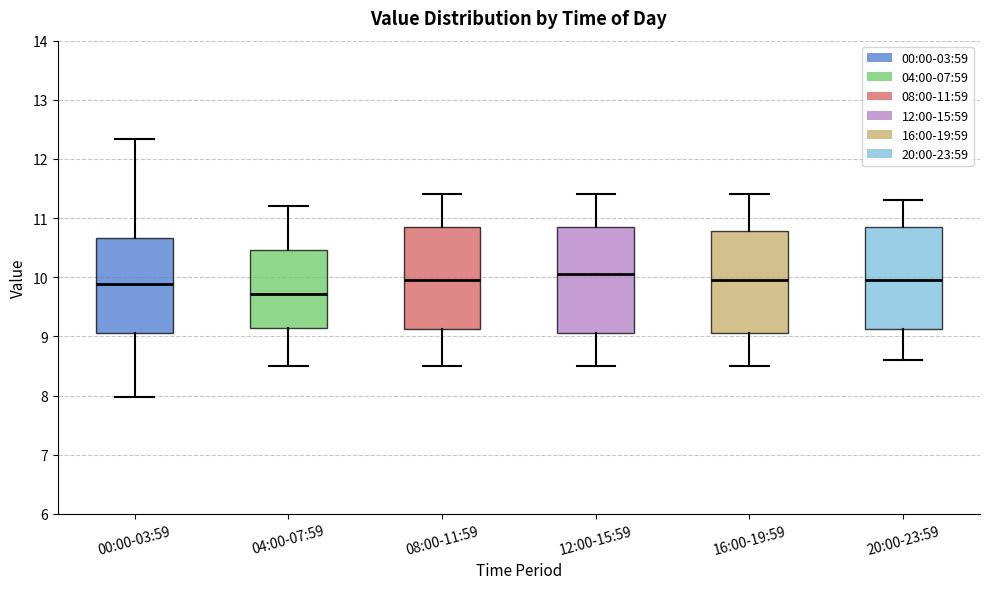

Reading left to right, transcribe this box plot: for each box, give where its median line is, the range the box spans, and where its two whiskers end, as read against the y-axis. The values are not printed on the chart, so give them approximately, as read against the axis.

00:00-03:59: median 9.9, box 9.1 to 10.7, whiskers 8.0 to 12.3
04:00-07:59: median 9.7, box 9.1 to 10.5, whiskers 8.5 to 11.2
08:00-11:59: median 10.0, box 9.1 to 10.9, whiskers 8.5 to 11.4
12:00-15:59: median 10.1, box 9.1 to 10.9, whiskers 8.5 to 11.4
16:00-19:59: median 10.0, box 9.1 to 10.8, whiskers 8.5 to 11.4
20:00-23:59: median 10.0, box 9.1 to 10.9, whiskers 8.6 to 11.3